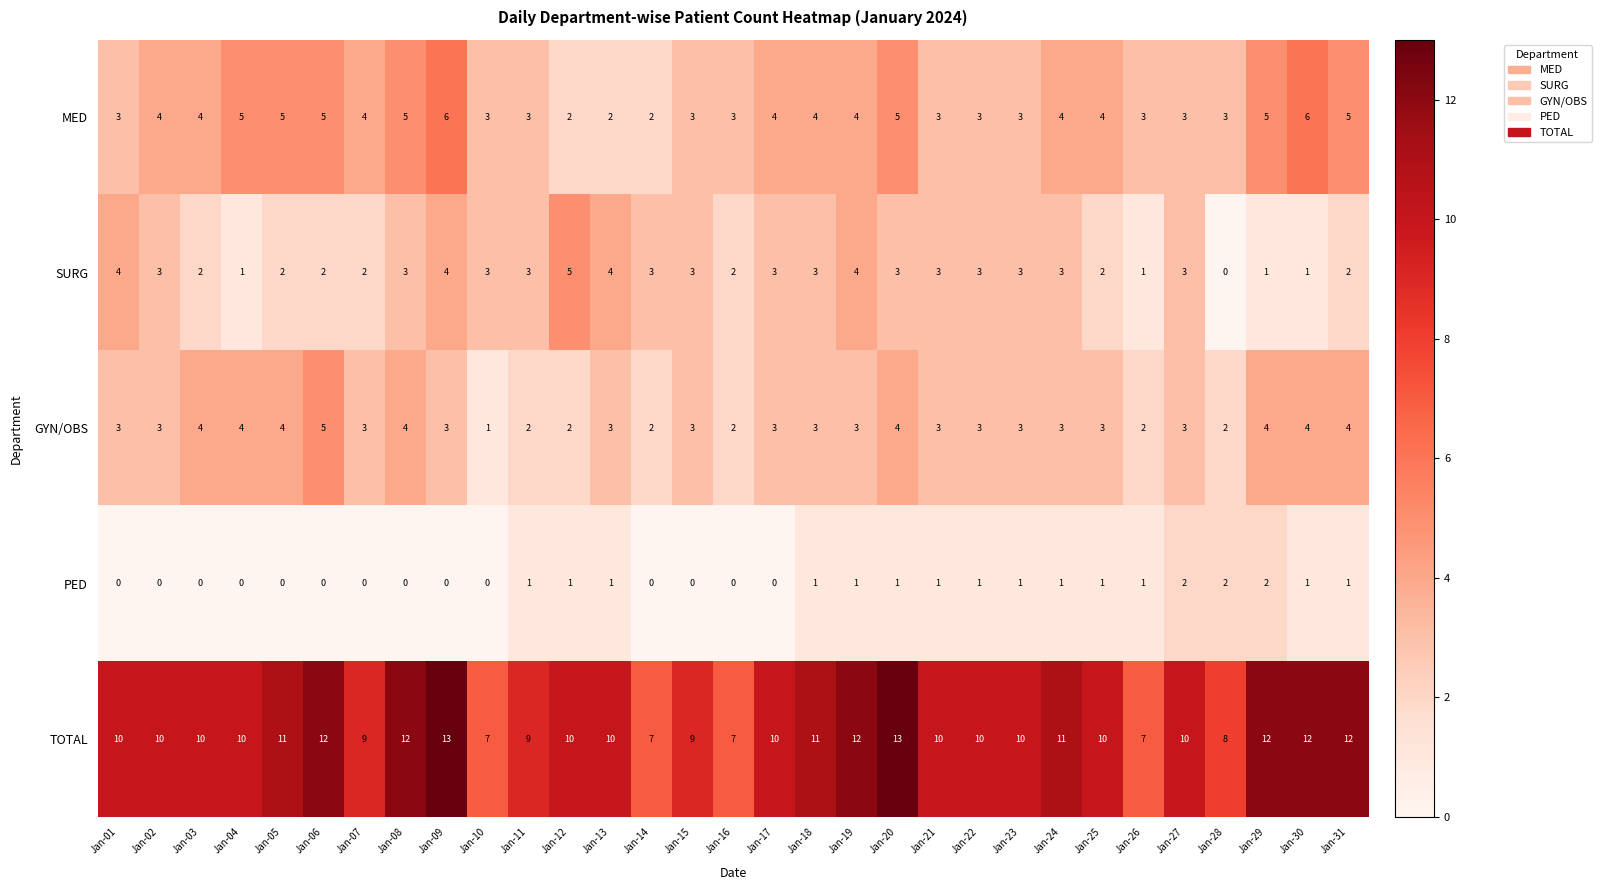

The PED series shows 1 at Jan-24. True or false?

True